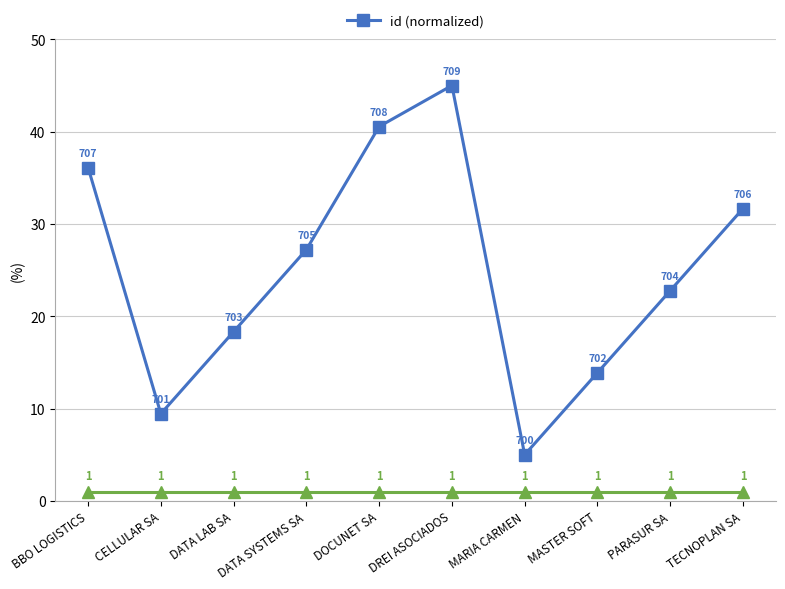

Where does the data first go above 27?

BBO LOGISTICS